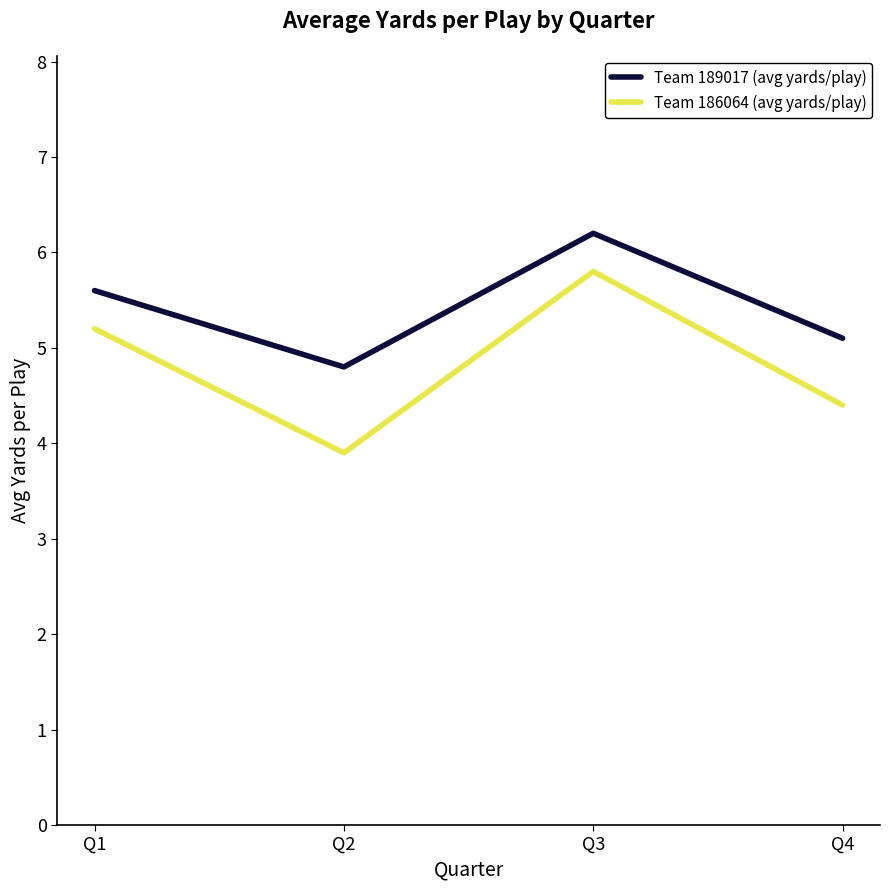

Reading left to right, what are all the values shown in this chart?

Team 189017 (avg yards/play): 5.6	4.8	6.2	5.1
Team 186064 (avg yards/play): 5.2	3.9	5.8	4.4